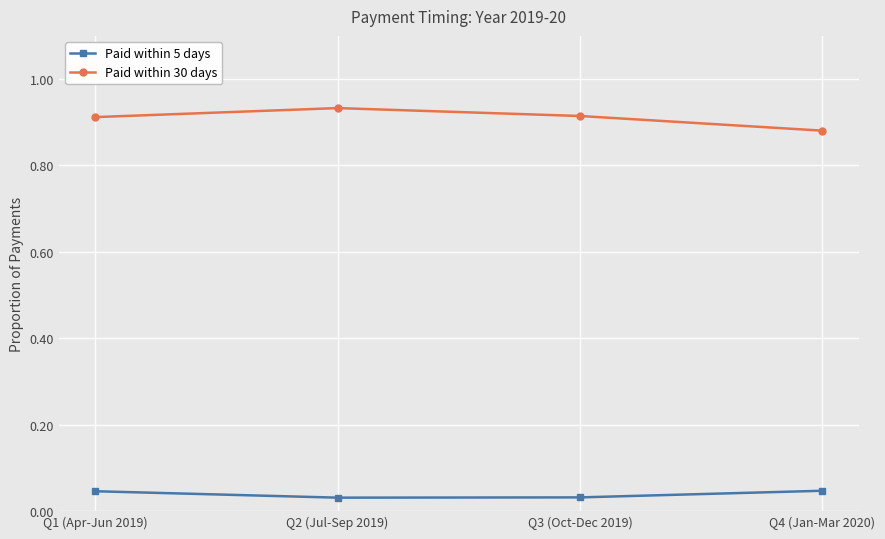

At how many categories does at least one series exceed 0?

4